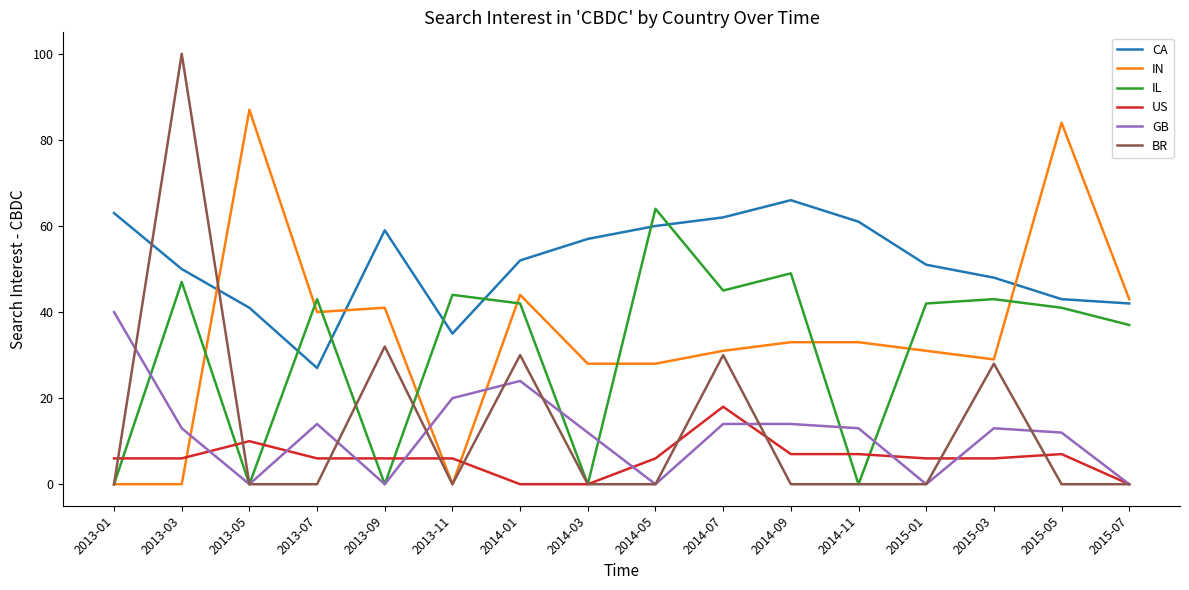

The value of IL at 2015-01 is 42. True or false?

True